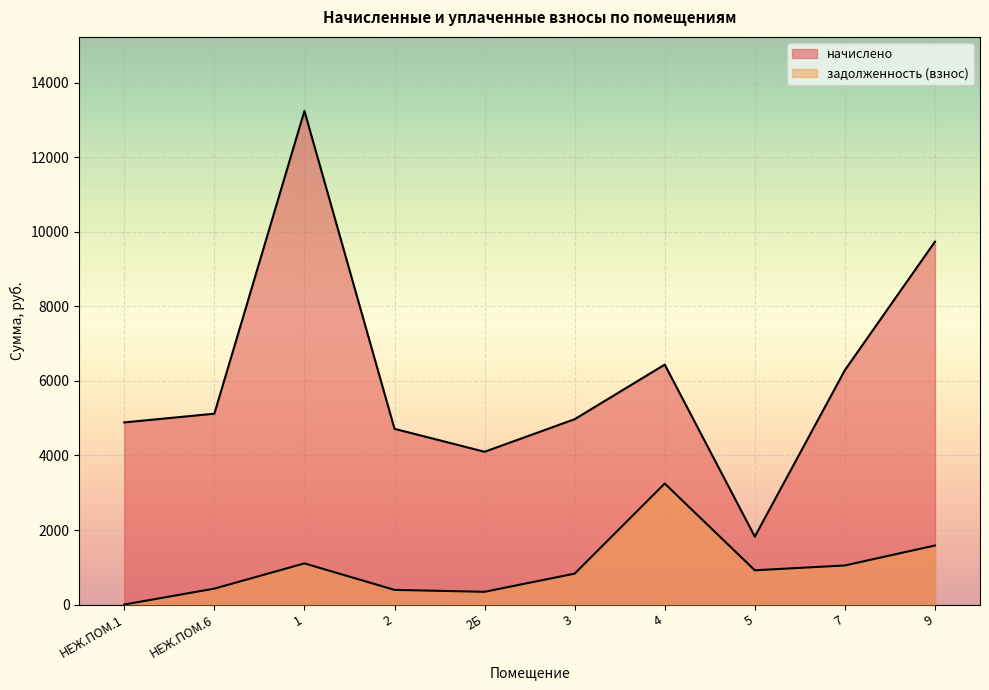

How many lines are shown in the chart?

2